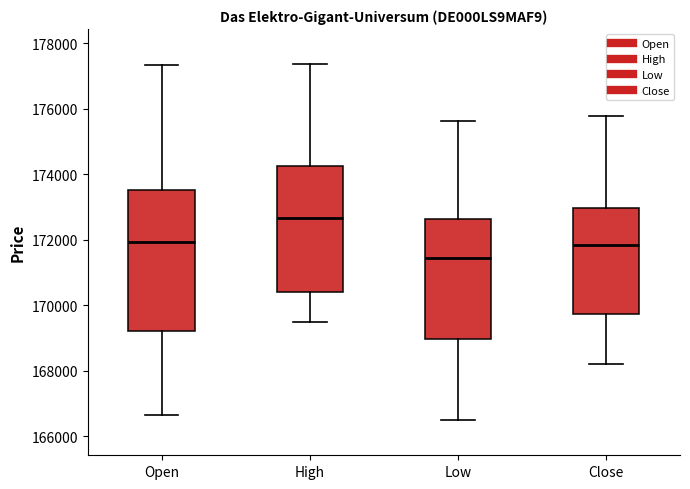

Which box has the highest median line?

High